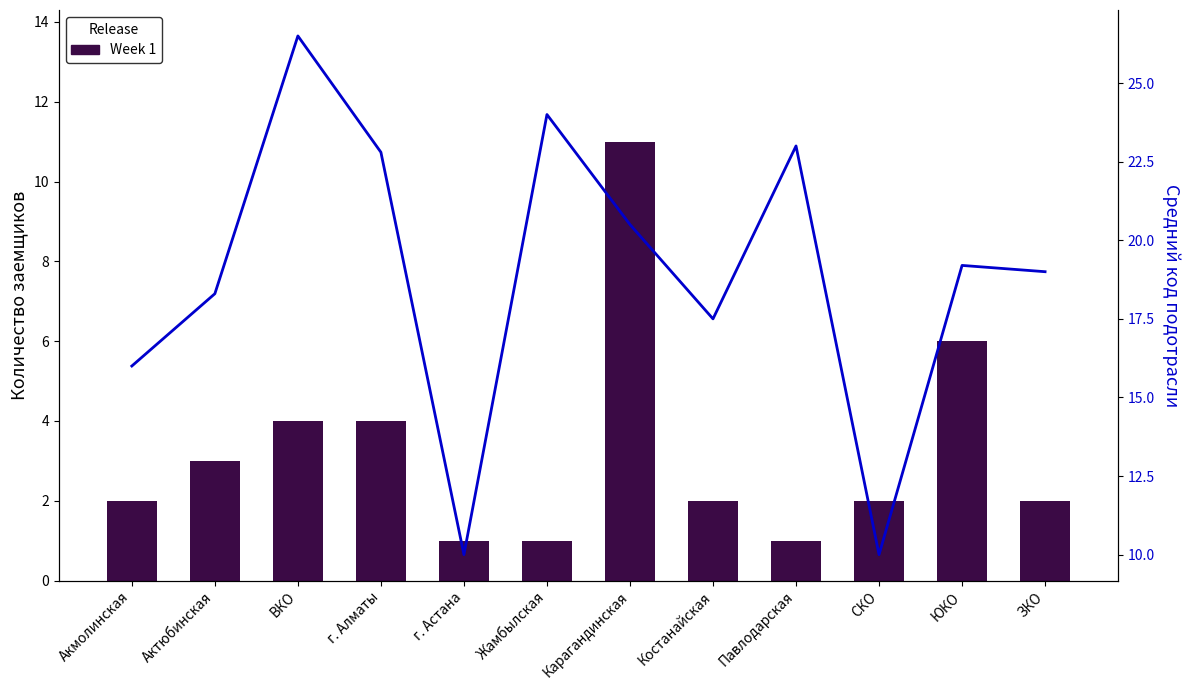

What is the value of the Avg Code bar at the 8th from the left?

17.5